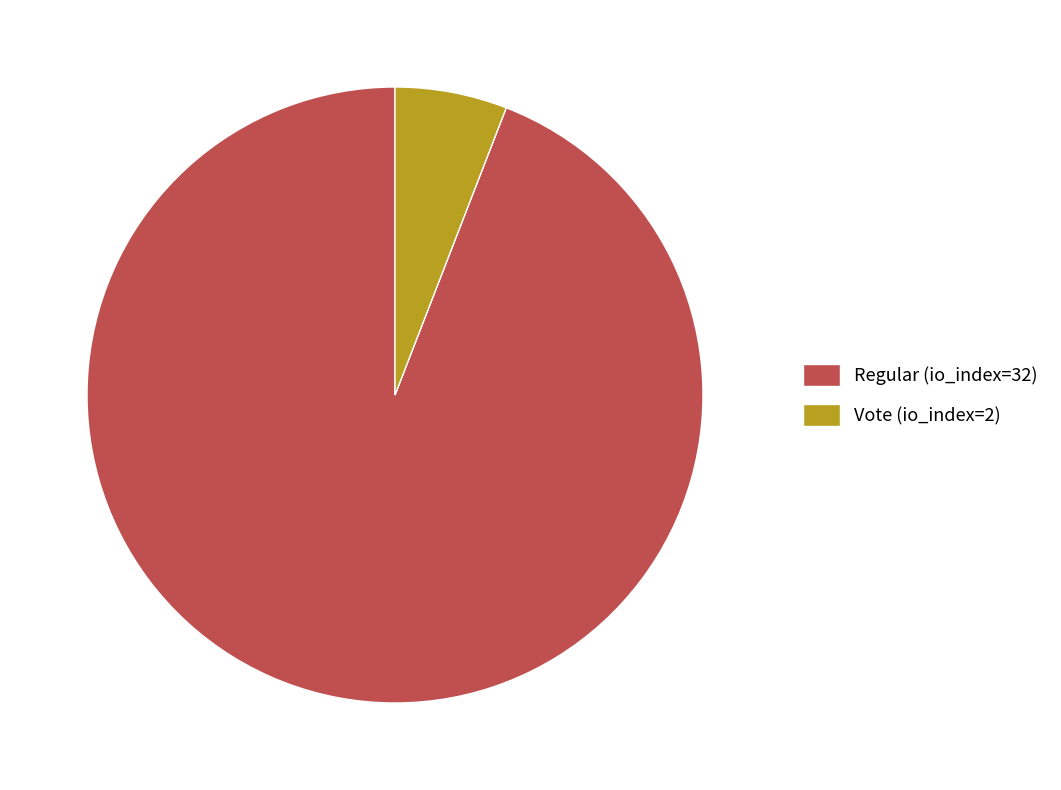

Count the number of slices in the pie.

2